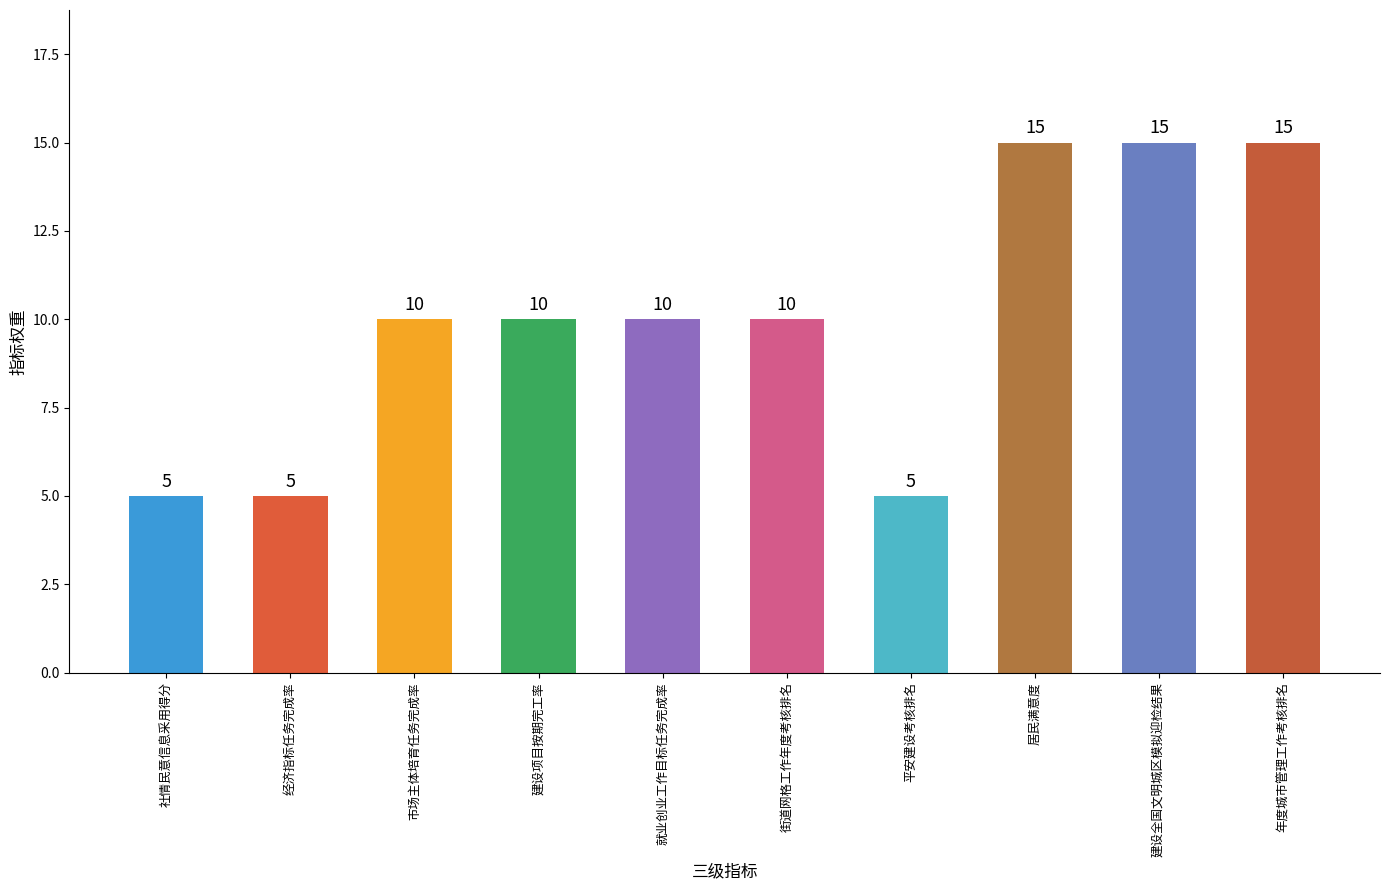

Are the bars horizontal?

No